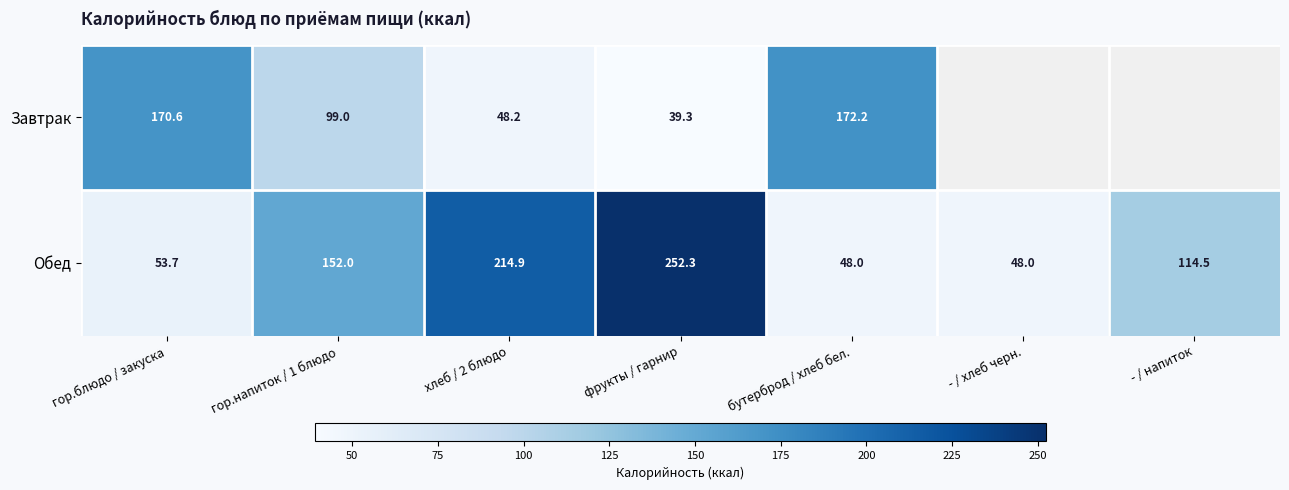

Between гор.напиток / 1 блюдо and фрукты / гарнир, which series saw the biggest shift?

Обед